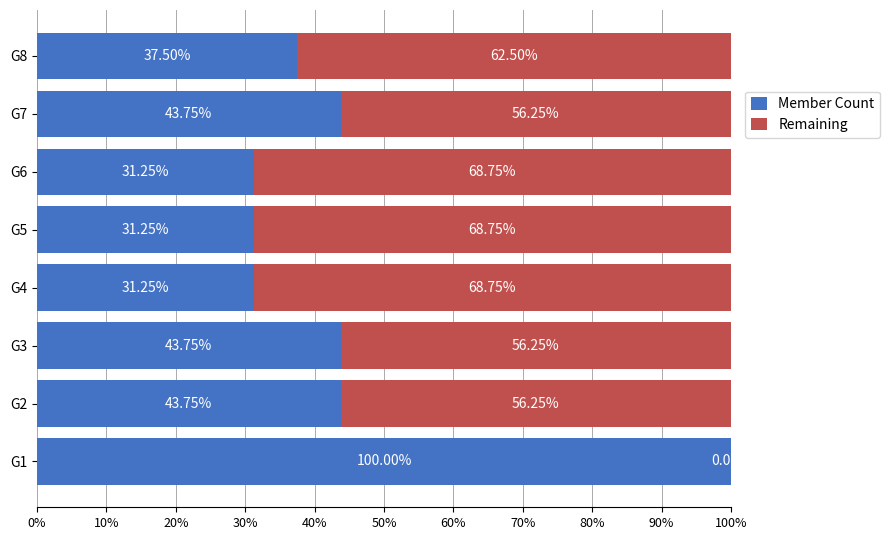

Count the Member Count values in the range 0 to 1.

8